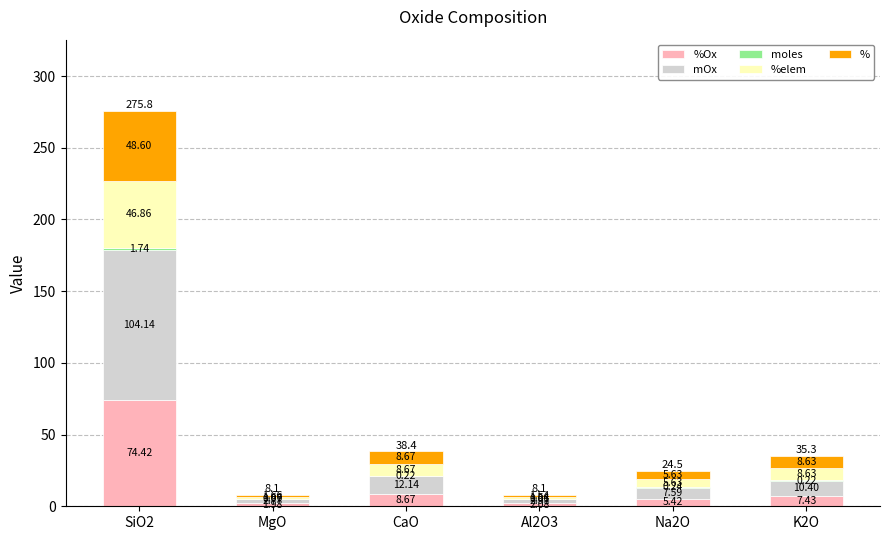

At which category is the sum across all series the highest?

SiO2